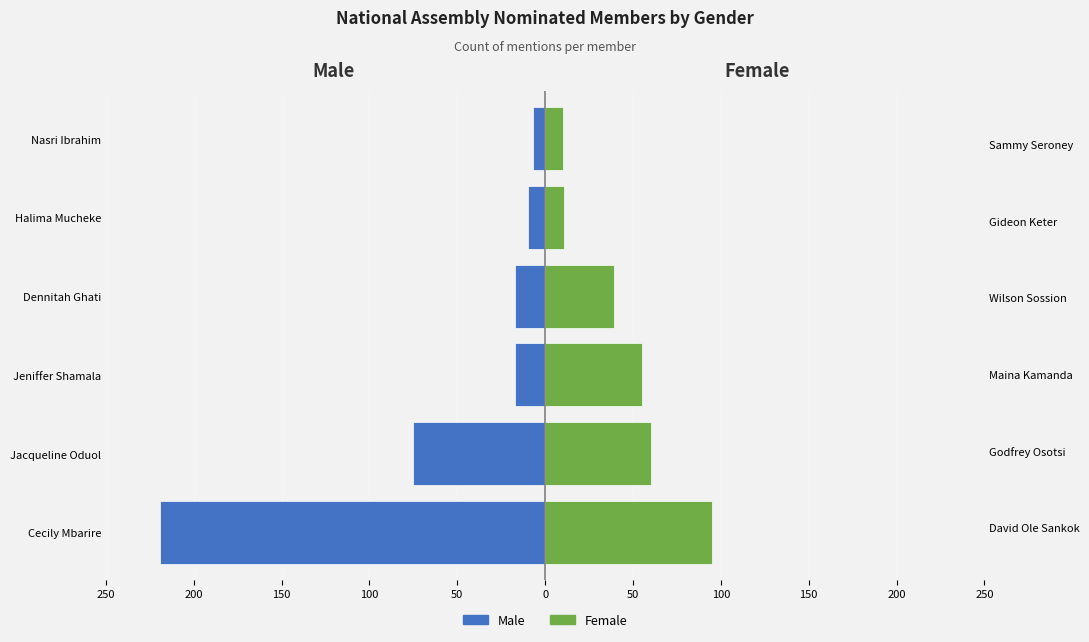

How many data points does each series have?

6